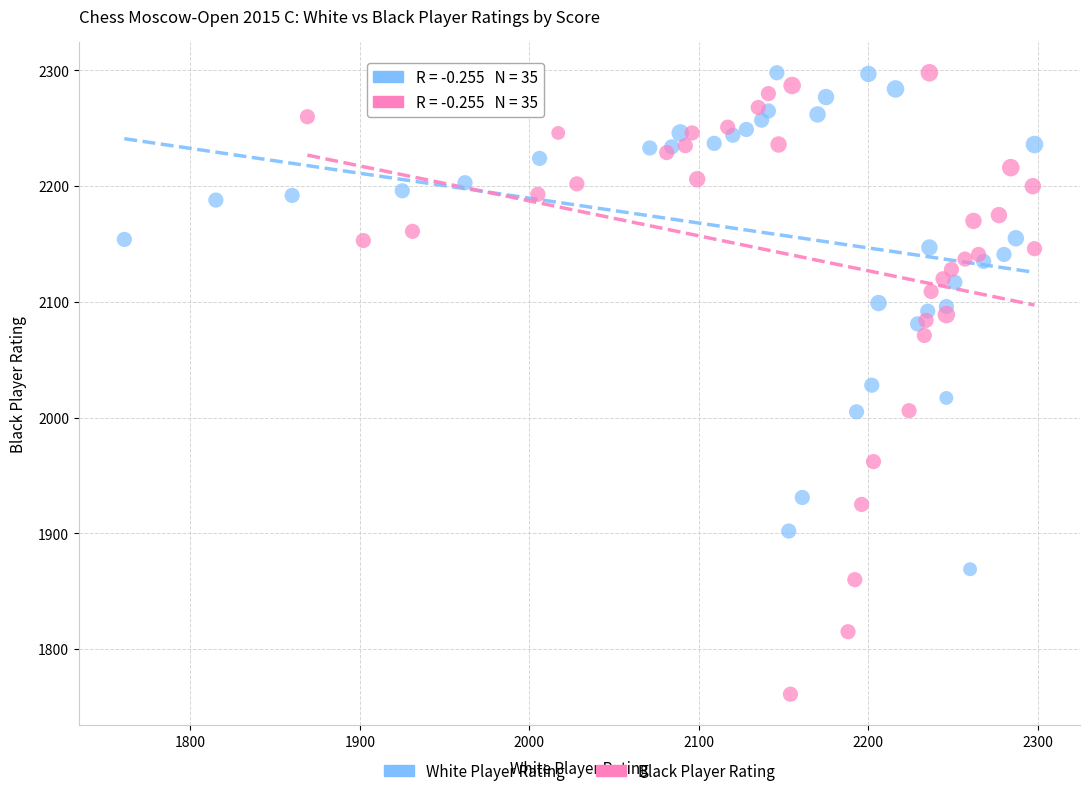

Which series has the largest Y range (max minus min)?

Black Player Rating